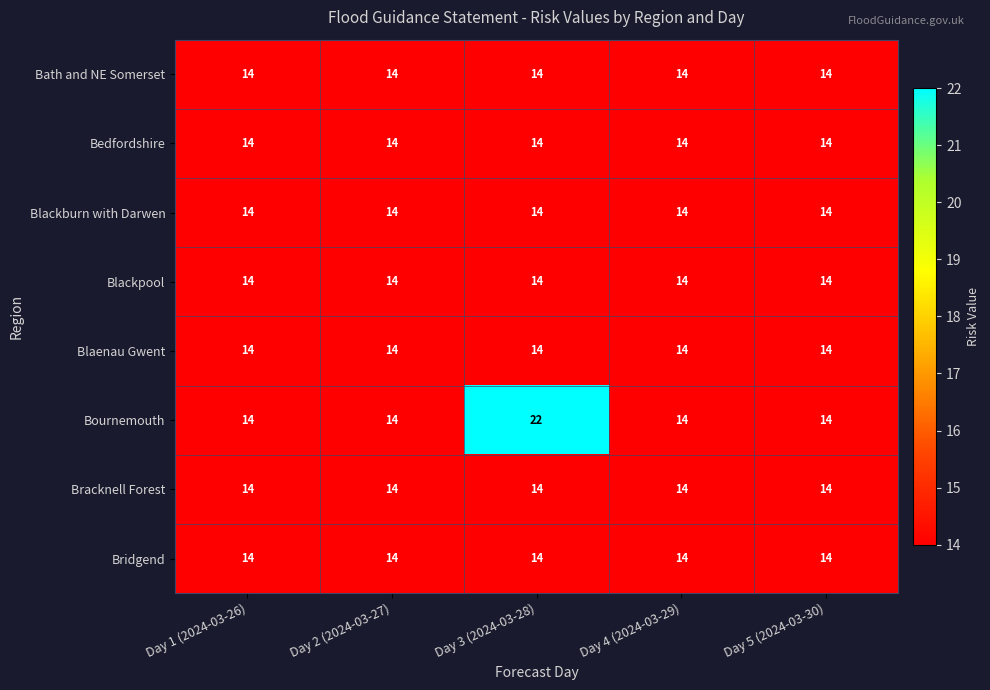

The Bridgend series shows 9 at Day 1 (2024-03-26). True or false?

False